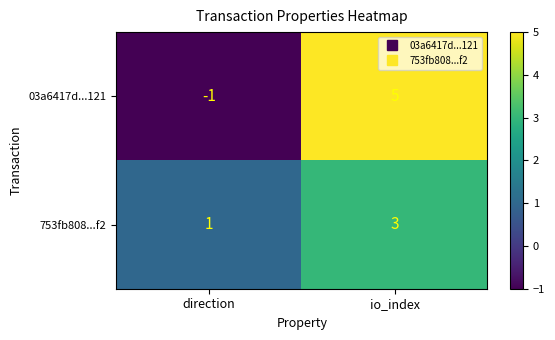

The value of 03a6417d...121 at direction is -1. True or false?

True